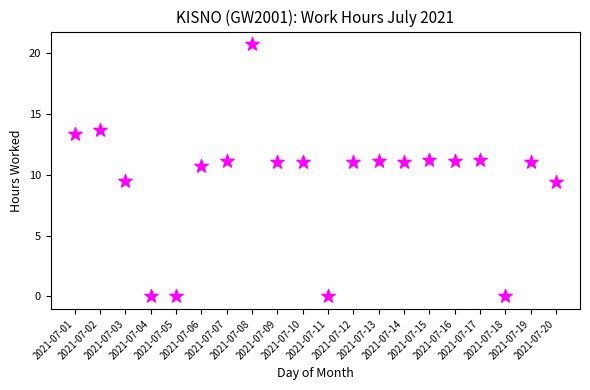

What is the range of X values (max minus min)?

19.0